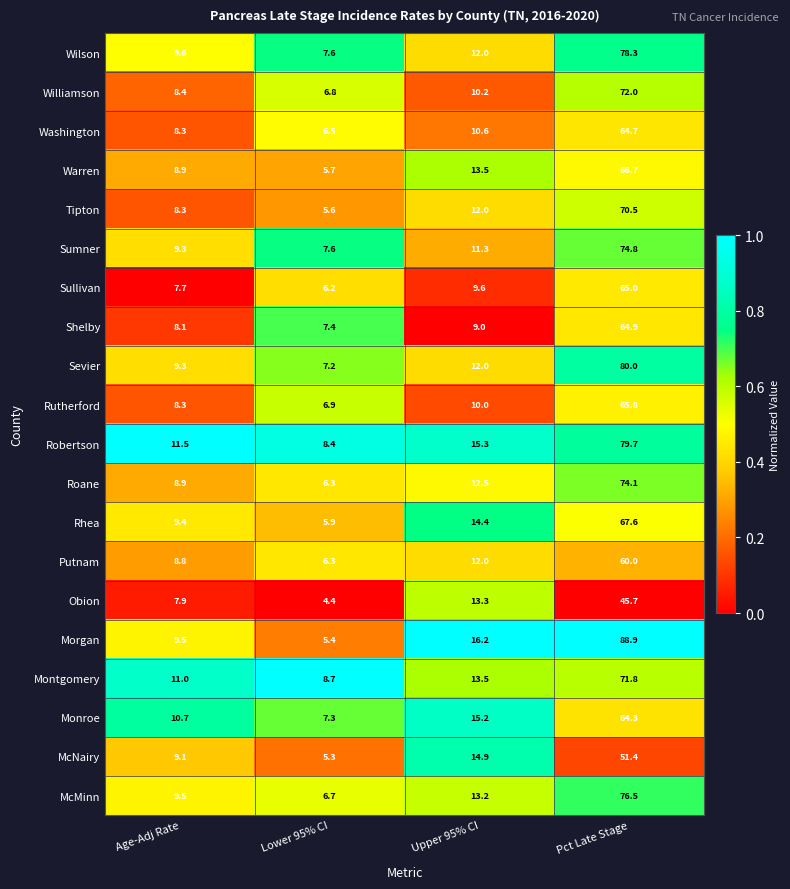

Count the number of categories in the chart.

4